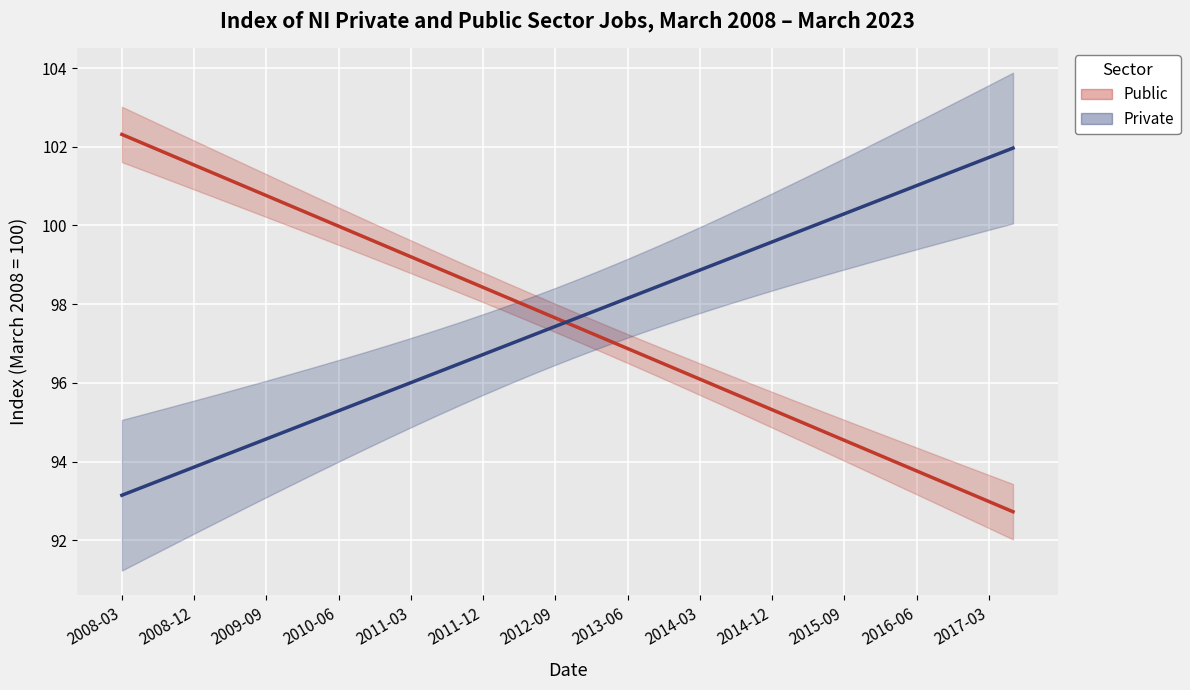

Is this an area chart (filled region under the line)?

No